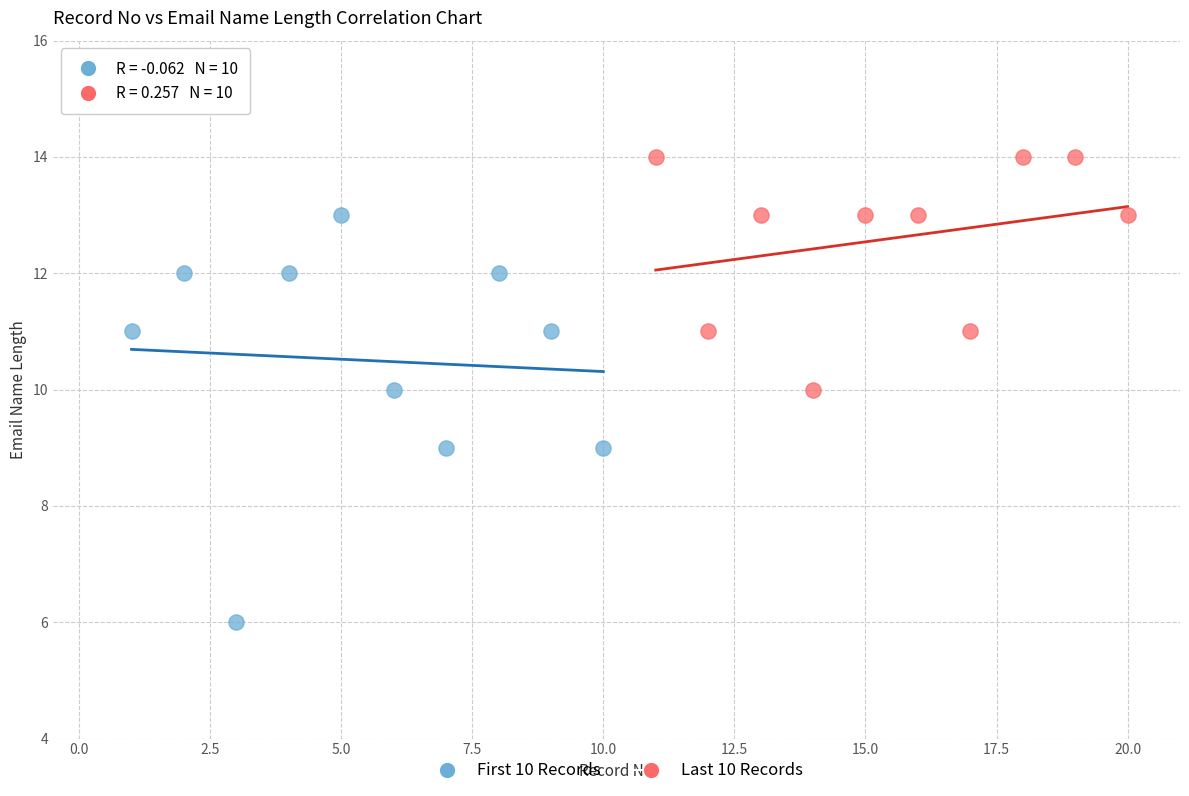

Which series contains the lowest Y value?

First 10 Records